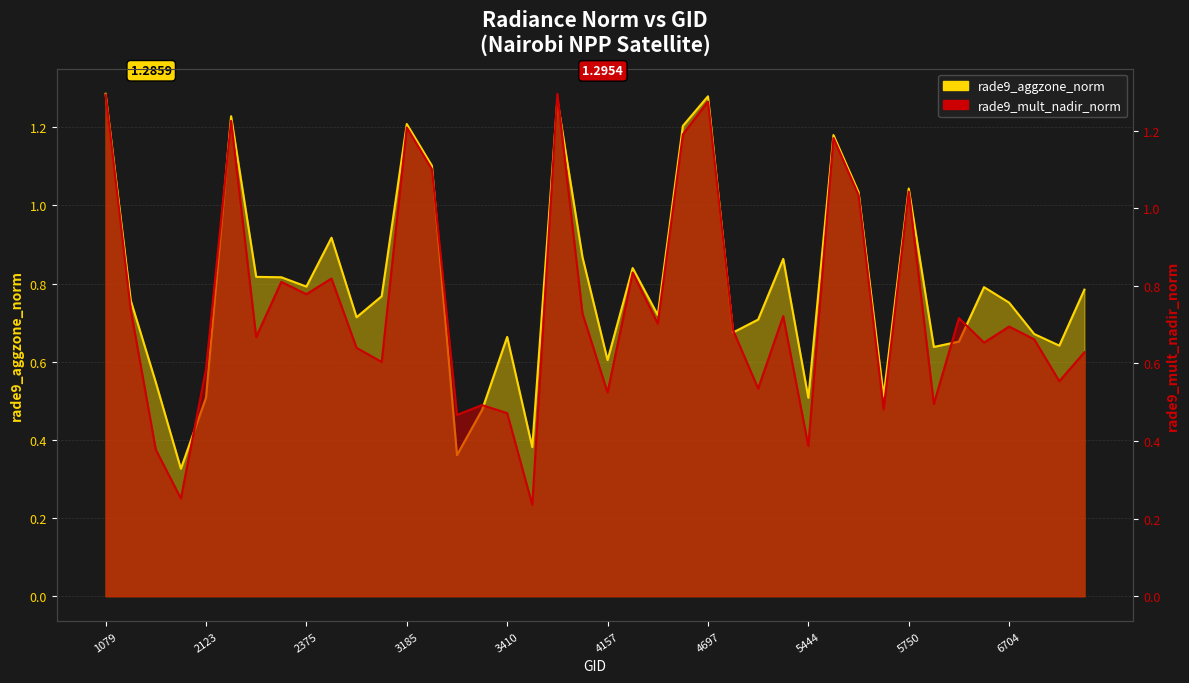

True or false: rade9_aggzone_norm has more than 0 interior local peaks.

True